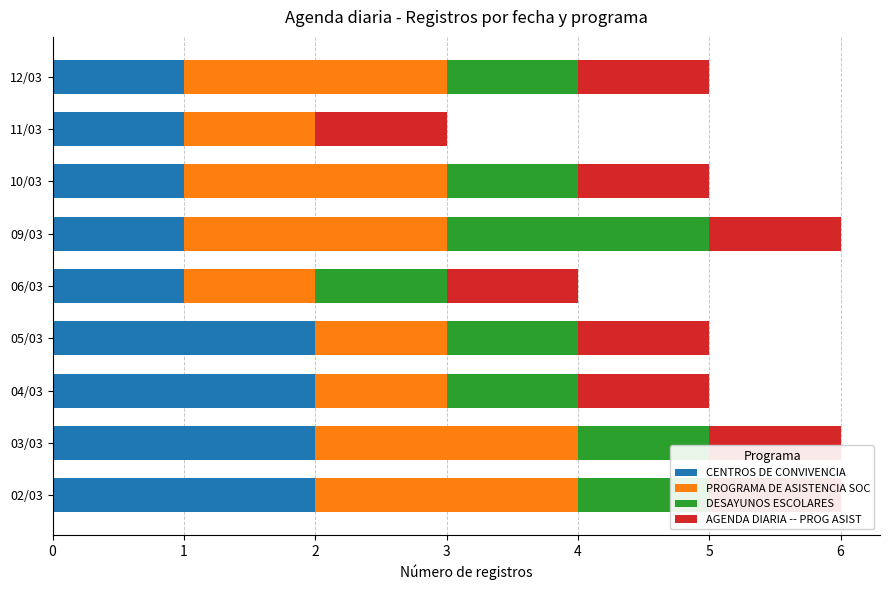

Which series has the largest range (max minus min)?

DESAYUNOS ESCOLARES